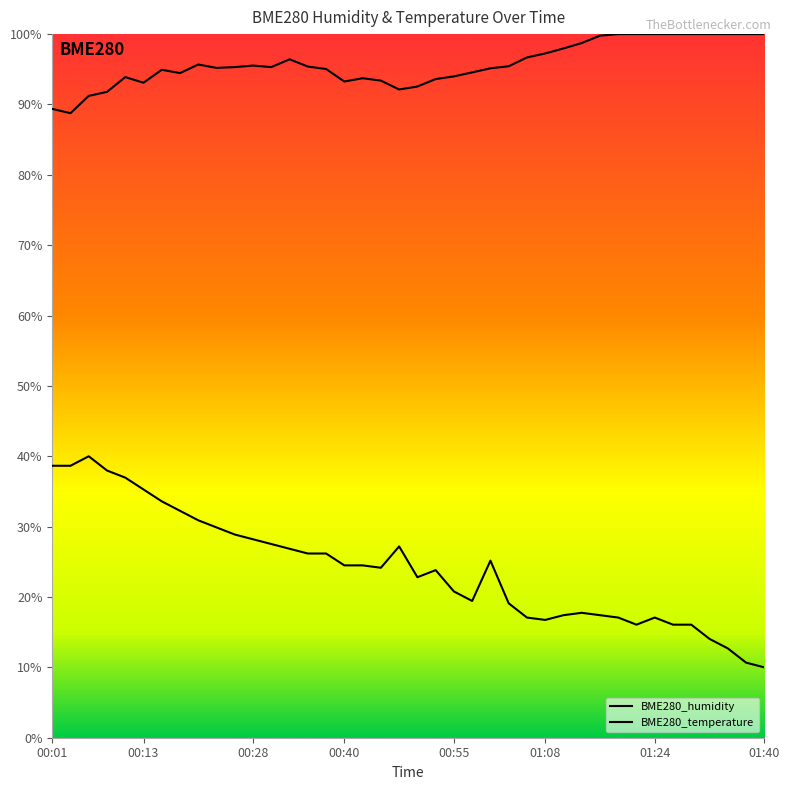

What is the maximum value for BME280_humidity?

100.0